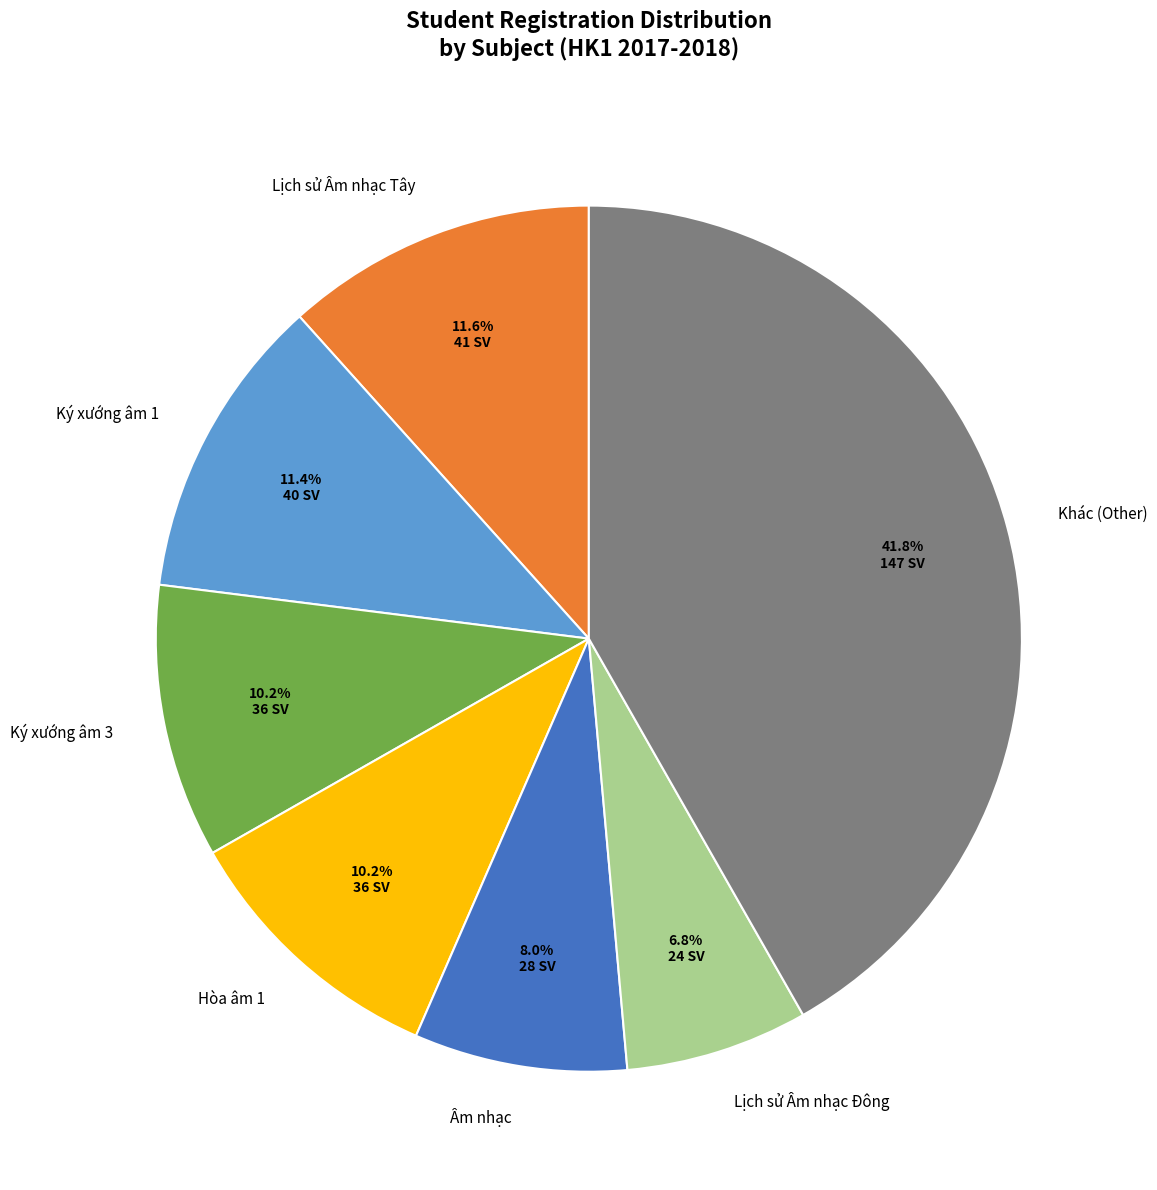

Is Khác (Other) the majority of the pie?

No